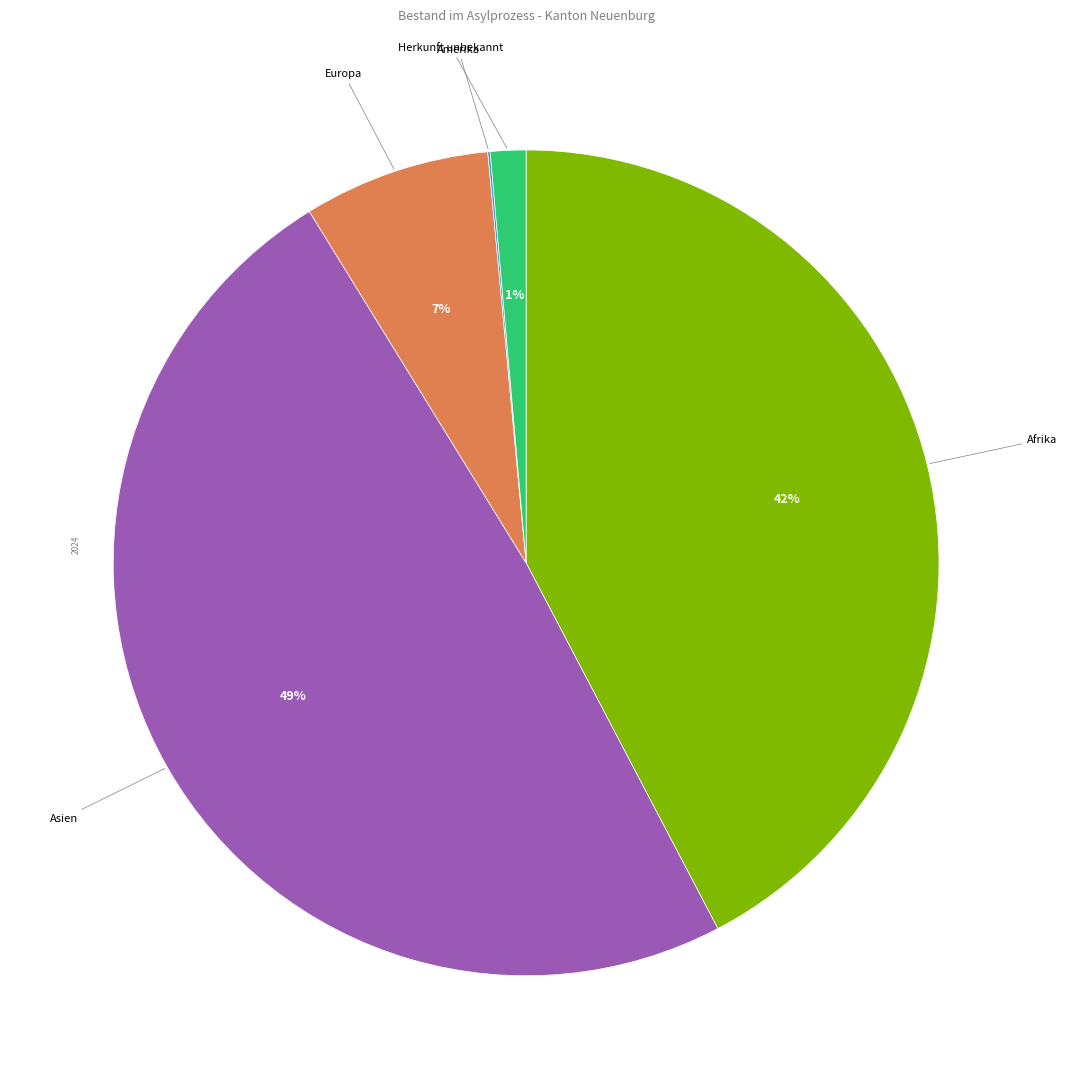

Is it true that Europa is 7% of the pie?

True